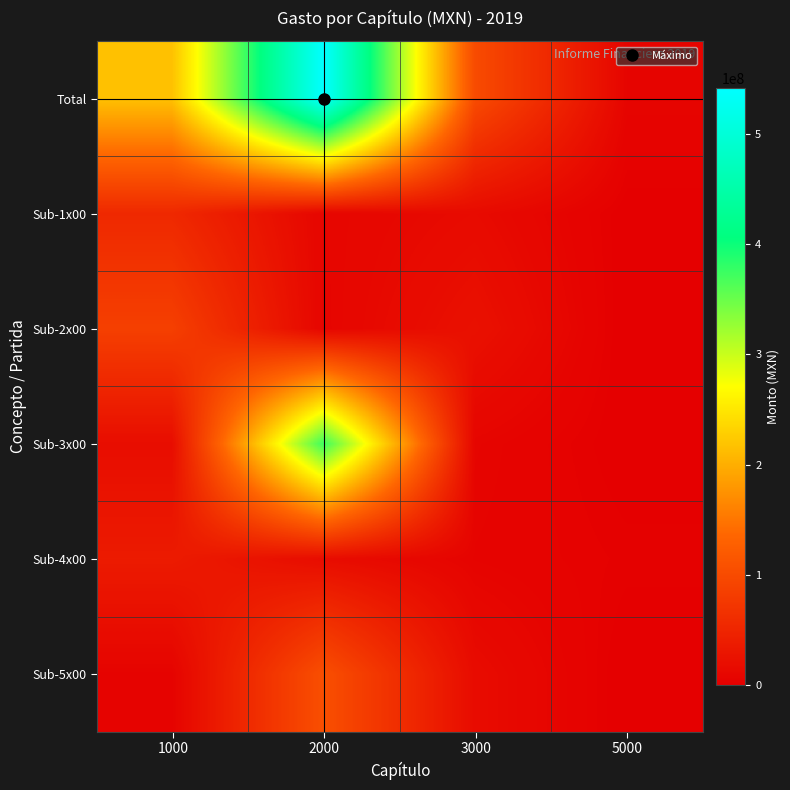

Reading left to right, extract all data points from this chart.

Total: 1000=216823612.9	2000=542059034.5	3000=100335860.8	5000=7322037.3
Sub-1x00: 1000=54359164.4	2000=8363915.3	3000=14940806.0	5000=682331.9
Sub-2x00: 1000=84950607.6	2000=7621234.7	3000=23026903.0	5000=27040.2
Sub-3x00: 1000=17998005.7	2000=374371848.6	3000=7696956.0	5000=526273.8
Sub-4x00: 1000=36202115.0	2000=17025206.7	3000=6160579.5	5000=2804450.2
Sub-5x00: 1000=5762106.5	2000=105514088.2	3000=16198148.9	5000=0.0